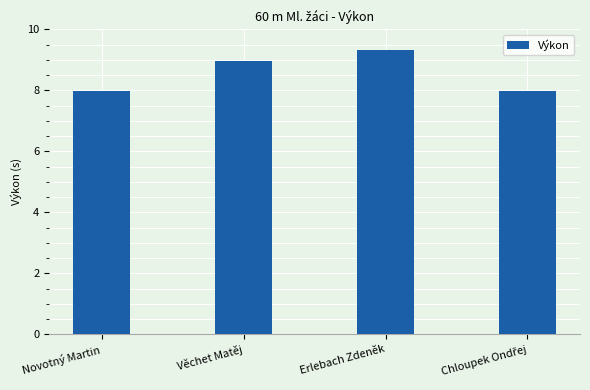

The value at Novotný Martin is 8.0. True or false?

True